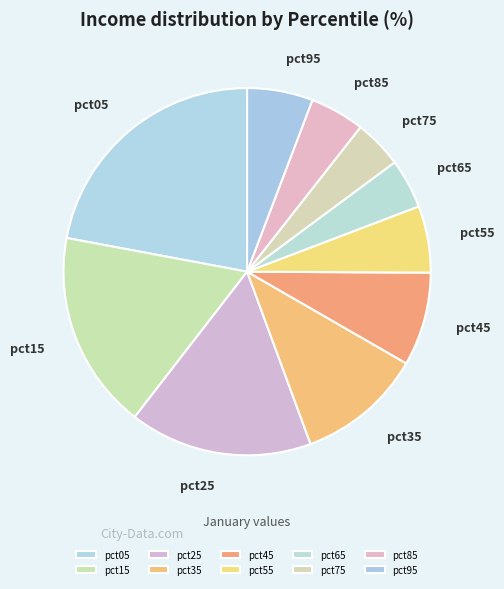

True or false: pct75 accounts for 16% of the total.

False